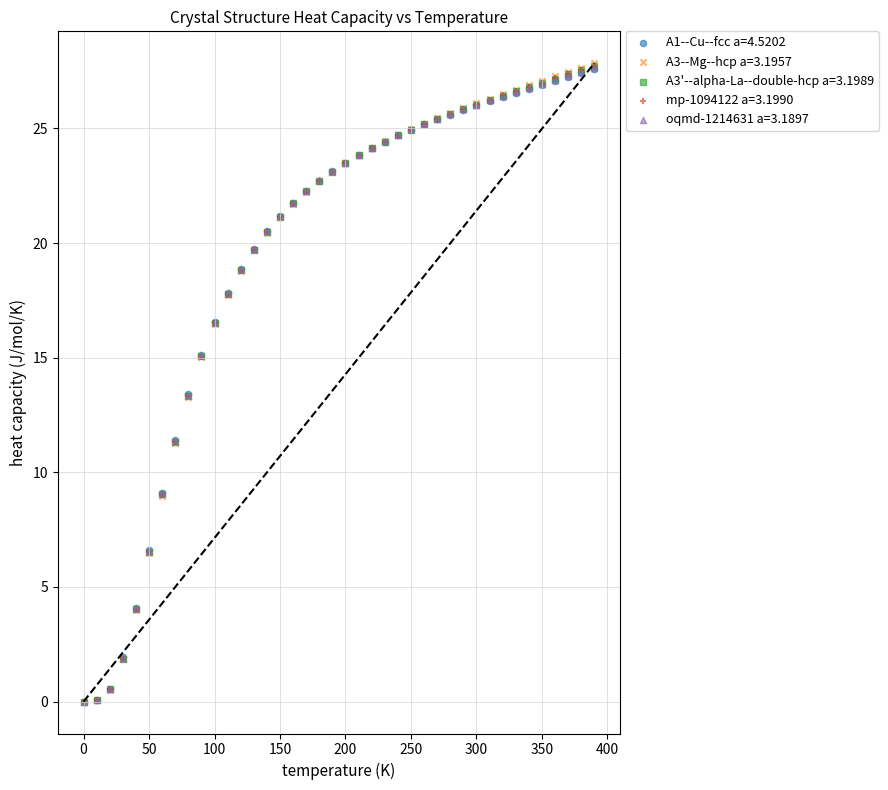

Which series has the widest spread of Y values?

A3--Mg--hcp a=3.1957